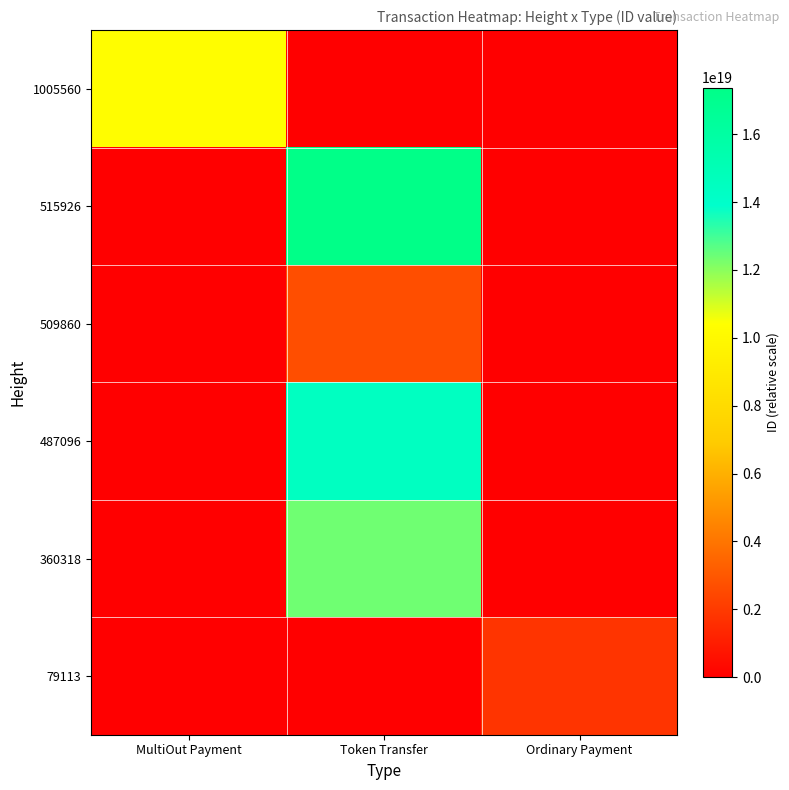

Which series has the largest range (max minus min)?

515926